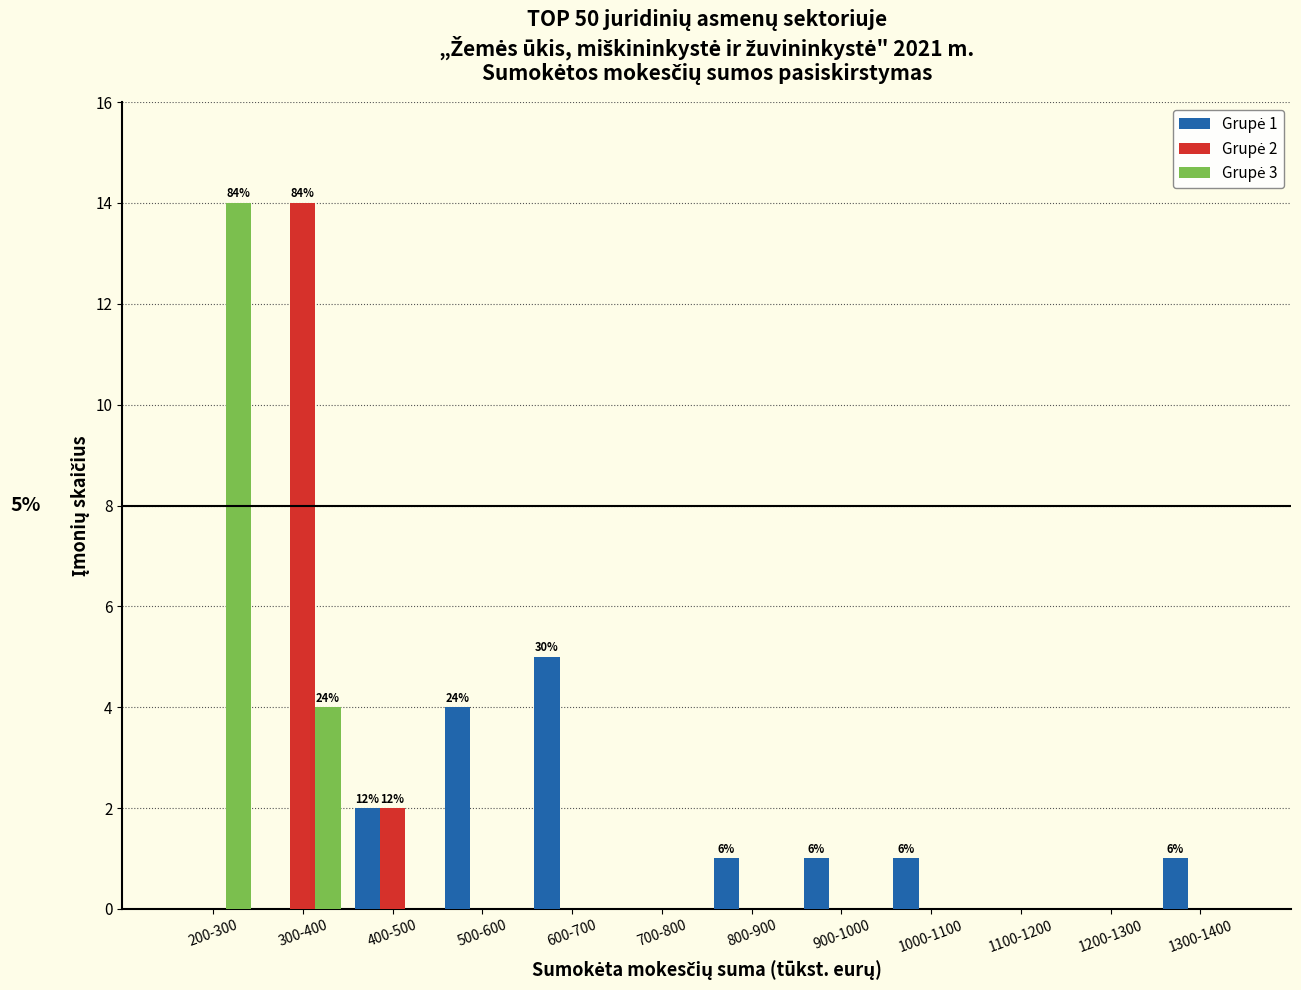

At which category is the sum across all series the highest?

300-400